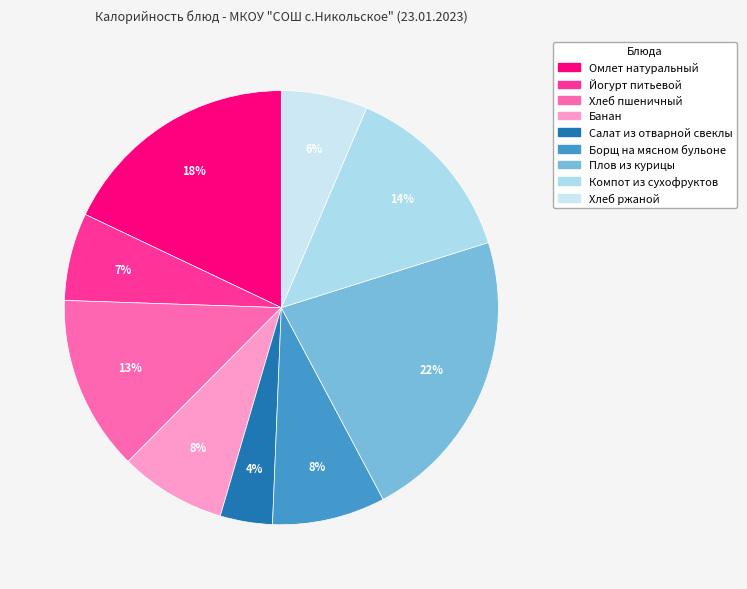

The Хлеб ржаной slice represents 6% of the pie. True or false?

True